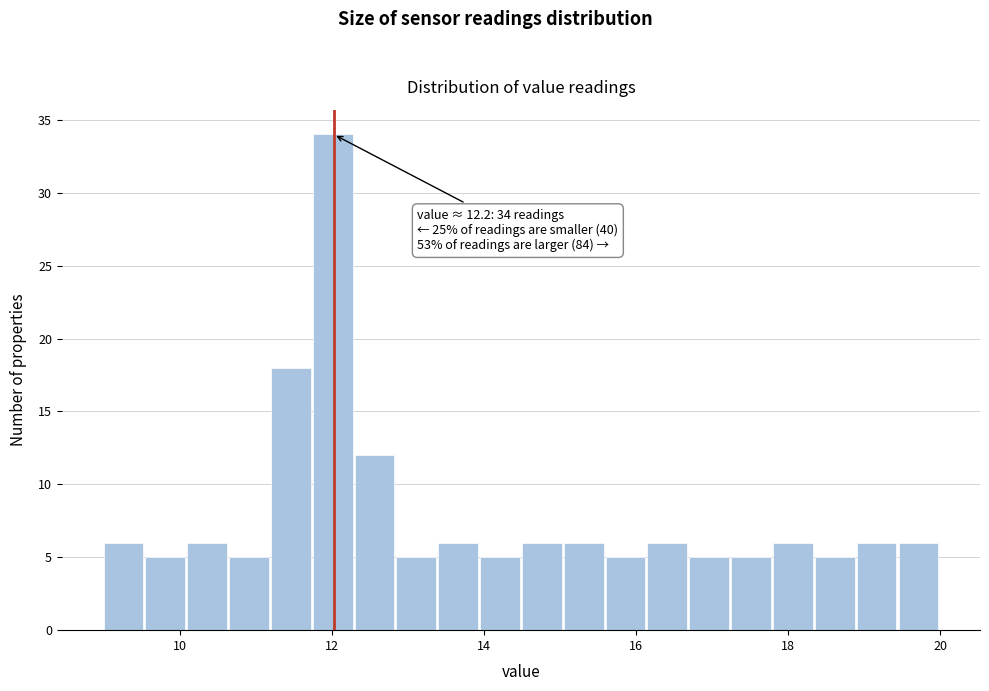

Around what value on the x-axis is the tallest bar? Give the approximate position of its centre, as read against the axis.

12.0